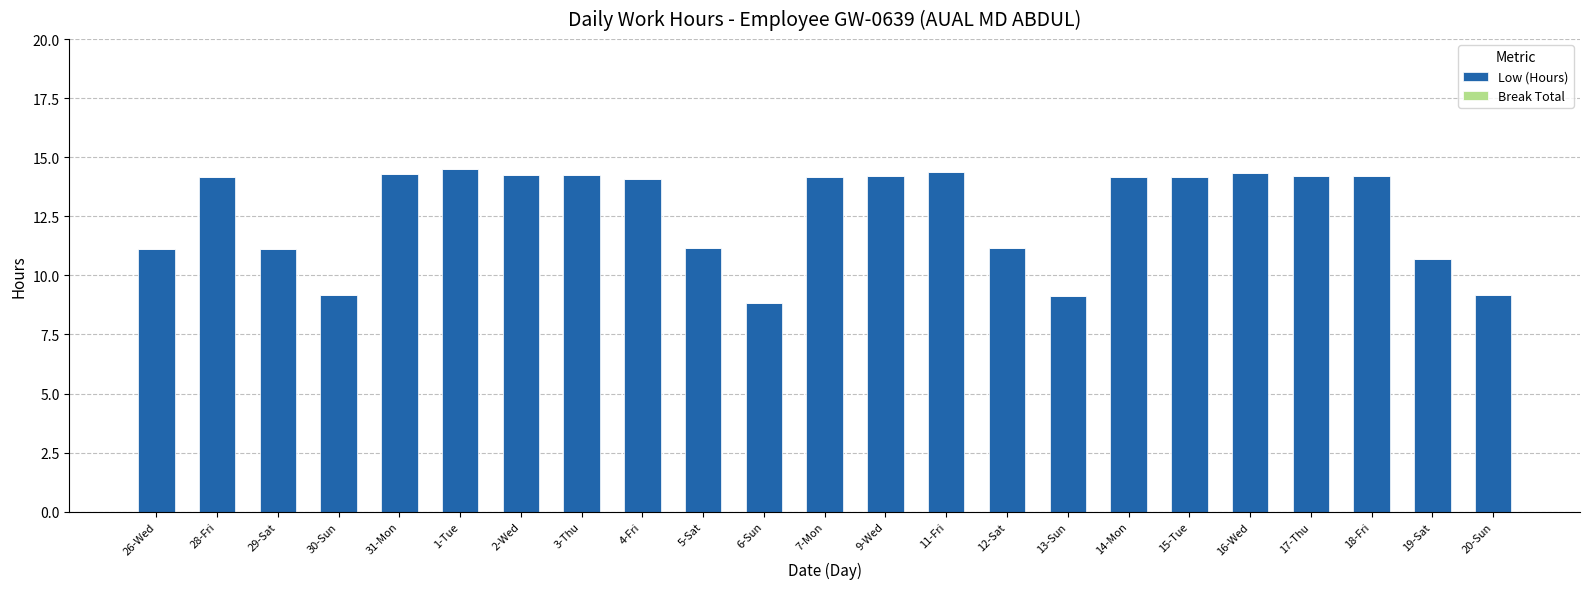

What is the greatest value displayed?

14.5